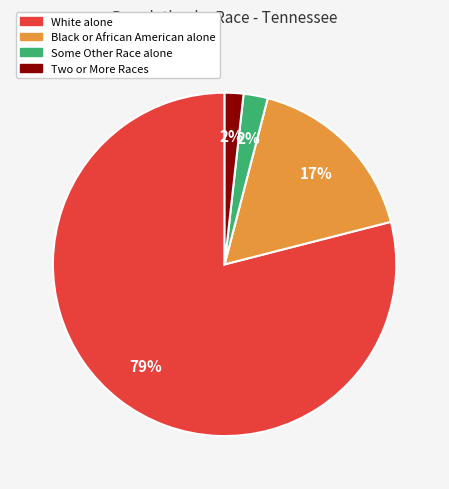

How many segments does this pie chart have?

4